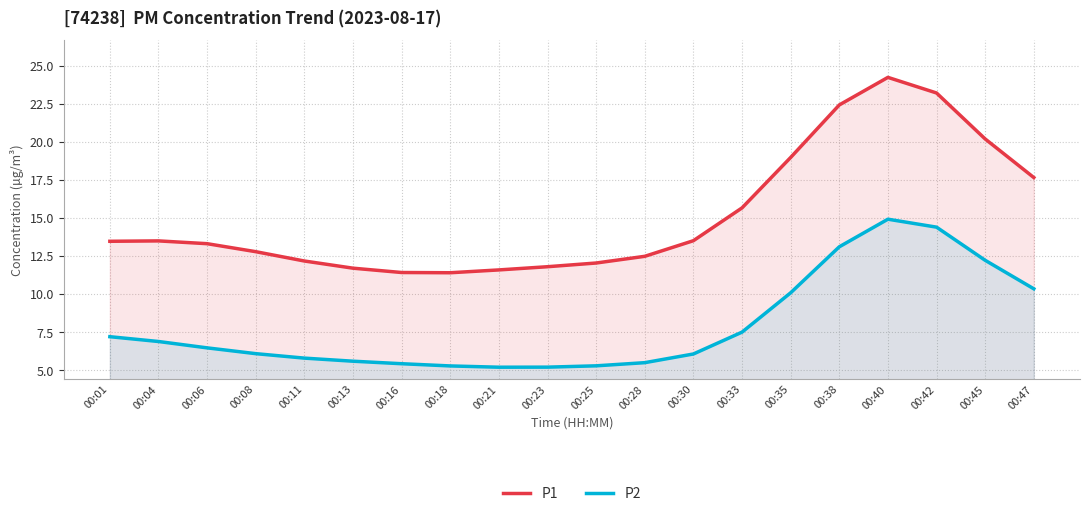

List the labels in order of P2 value, largest first.

00:40, 00:42, 00:38, 00:45, 00:47, 00:35, 00:33, 00:01, 00:04, 00:06, 00:08, 00:30, 00:11, 00:13, 00:28, 00:16, 00:25, 00:18, 00:23, 00:21